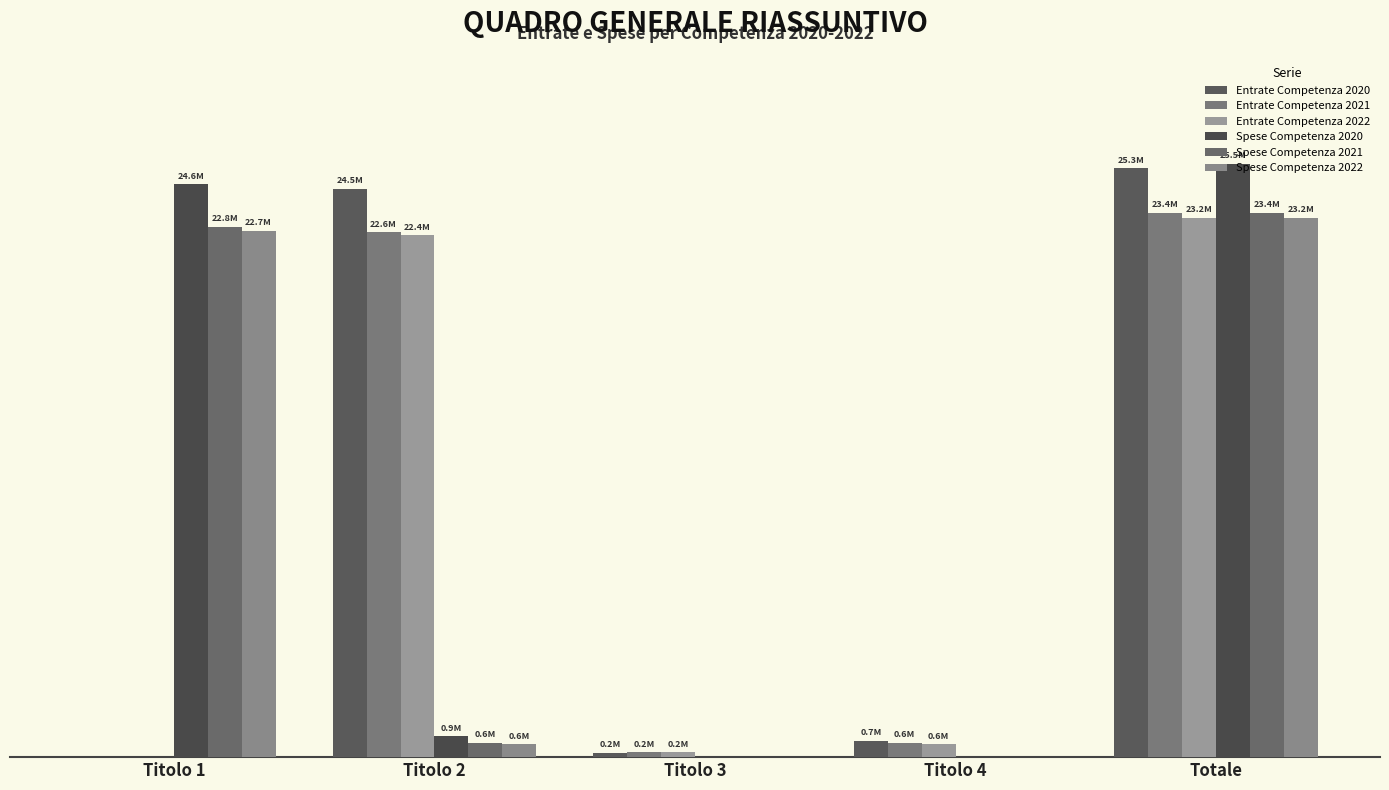

What is the sum of all Spese Competenza 2021 values?

46845860.0